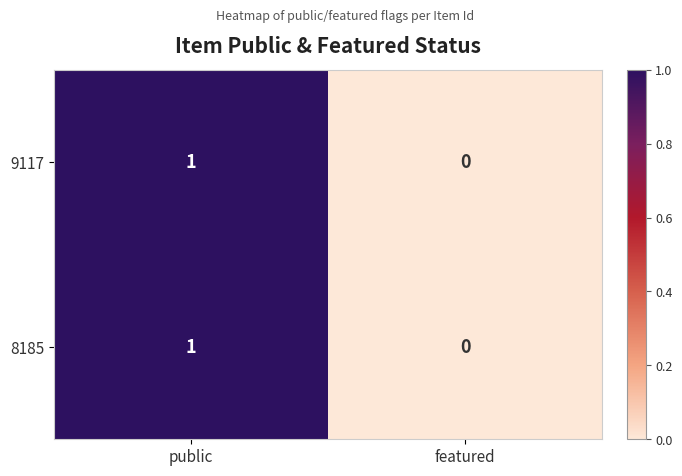

Where is 9117 nearest to the value 0?

featured